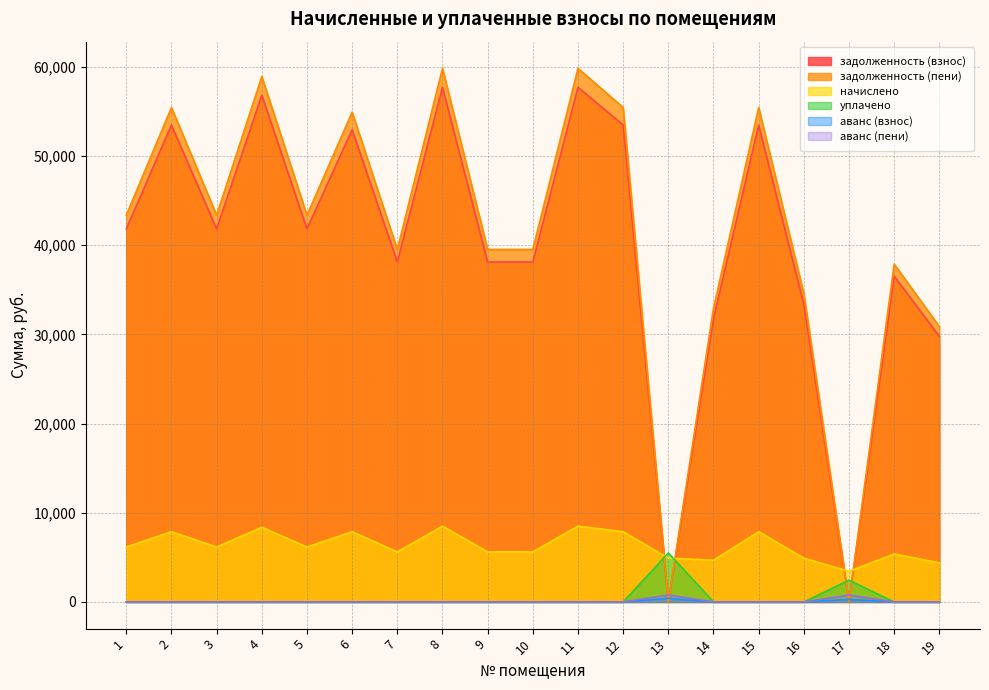

Is it true that задолженность (взнос) equals 79691.6 at 6?

False